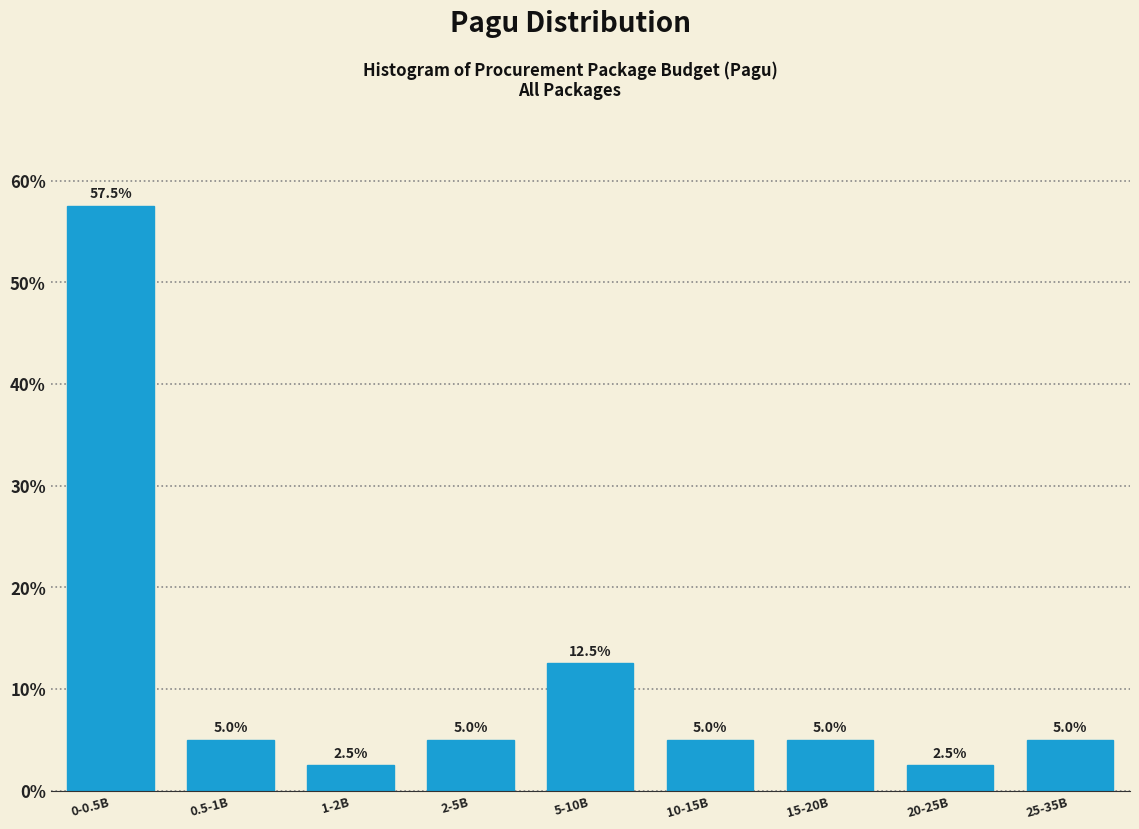

Reading right to left, what are all the values shown in this chart?

5.0	2.5	5.0	5.0	12.5	5.0	2.5	5.0	57.5